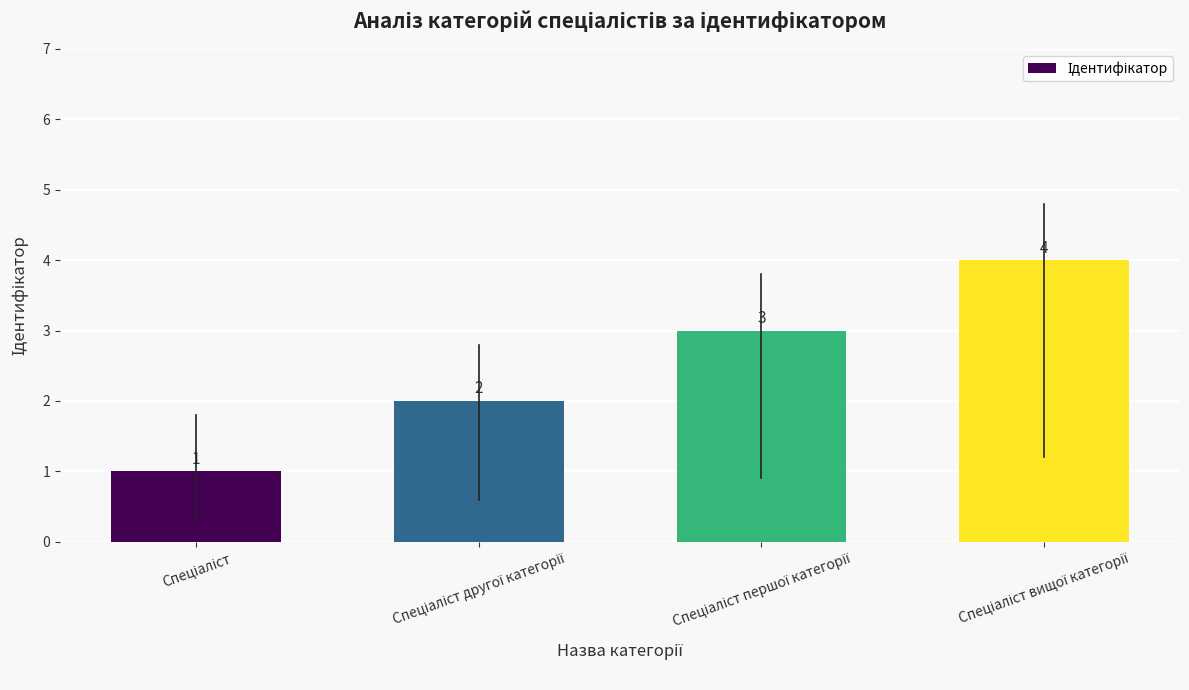

How many values are between 2 and 4?

3